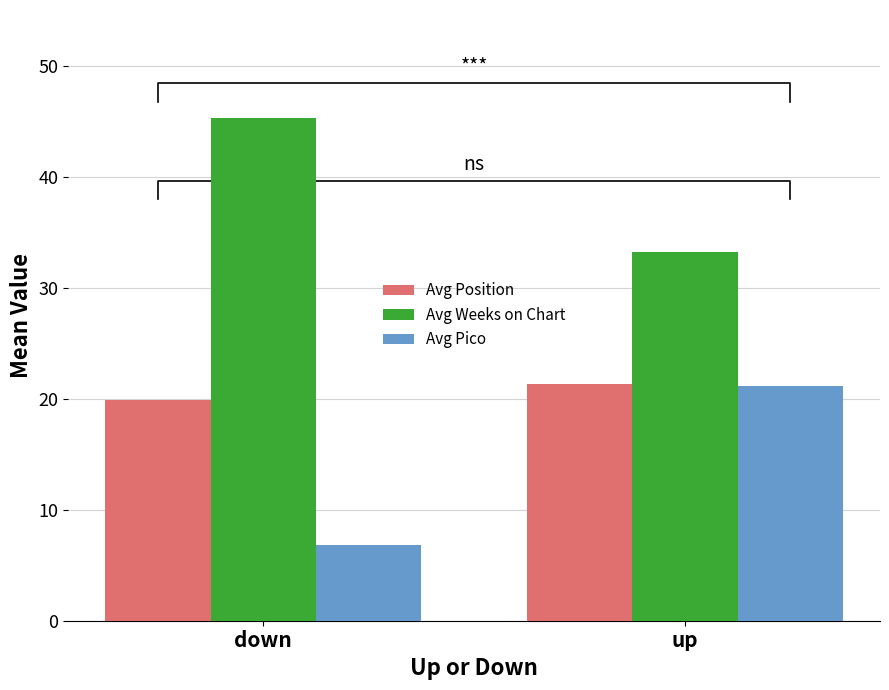

Which has a higher value, up or down?

up